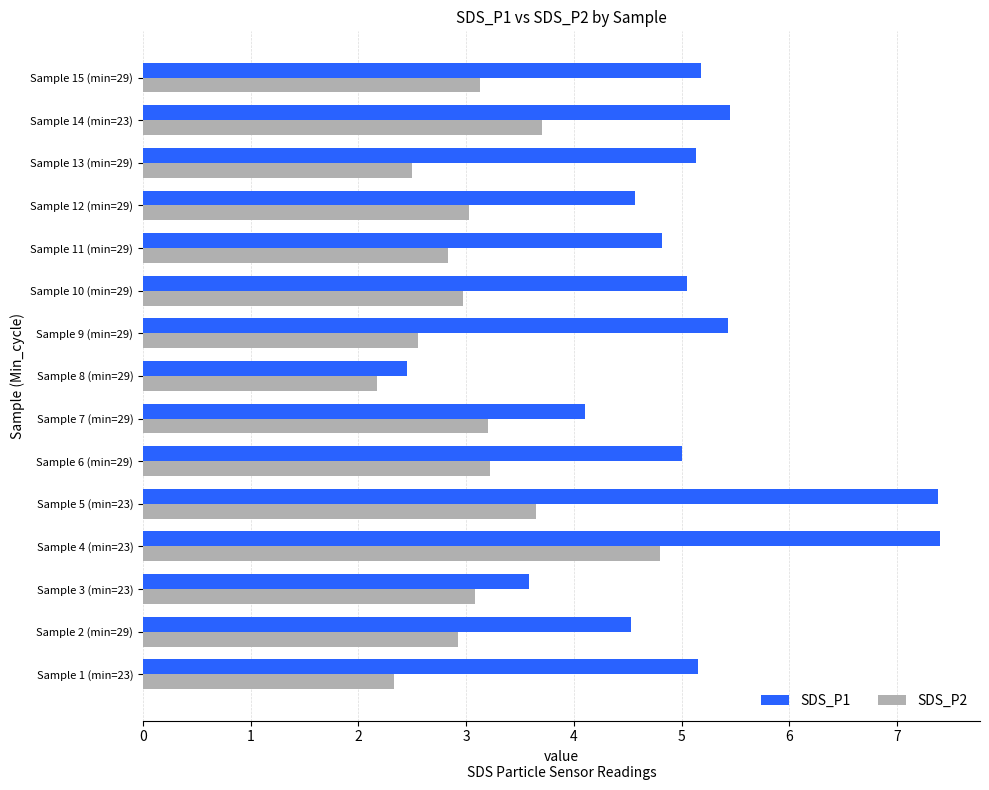

How many series are shown in this chart?

2